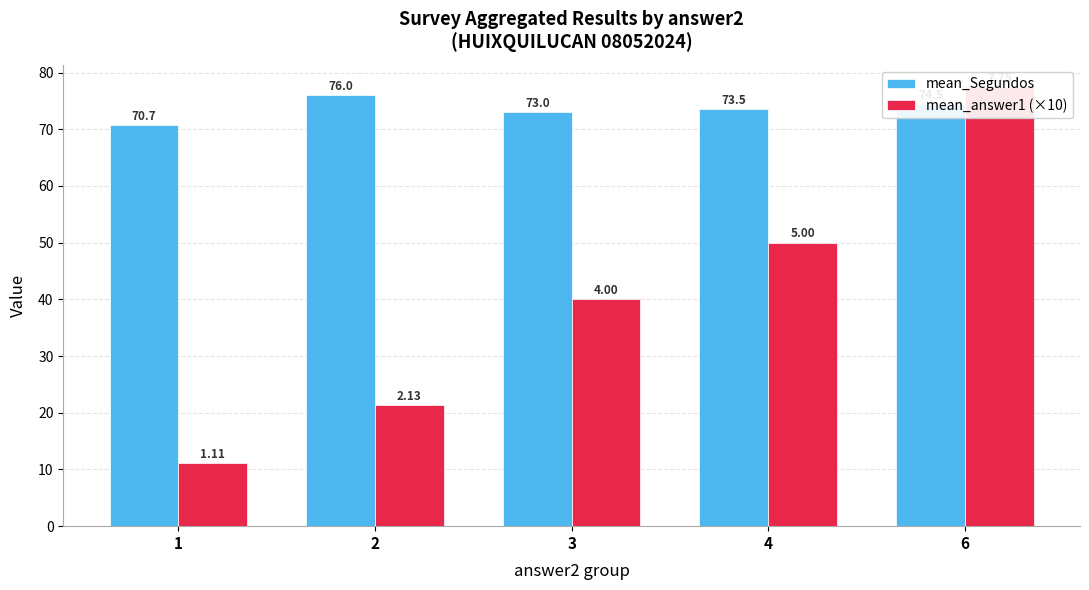

Which series has the largest range (max minus min)?

mean_answer1 (×10)